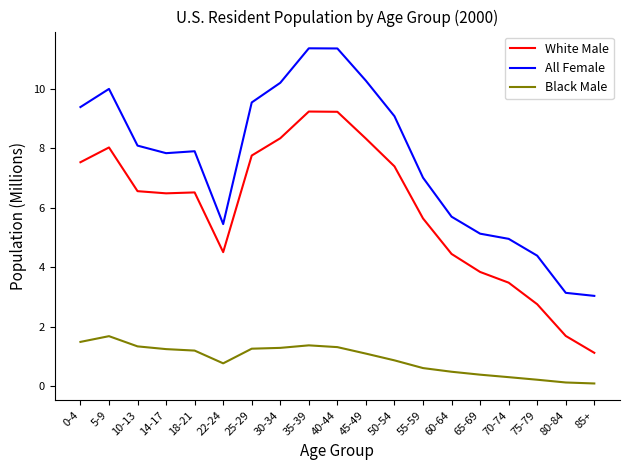

What is the difference between the highest and lowest values at 10-13?

6.8